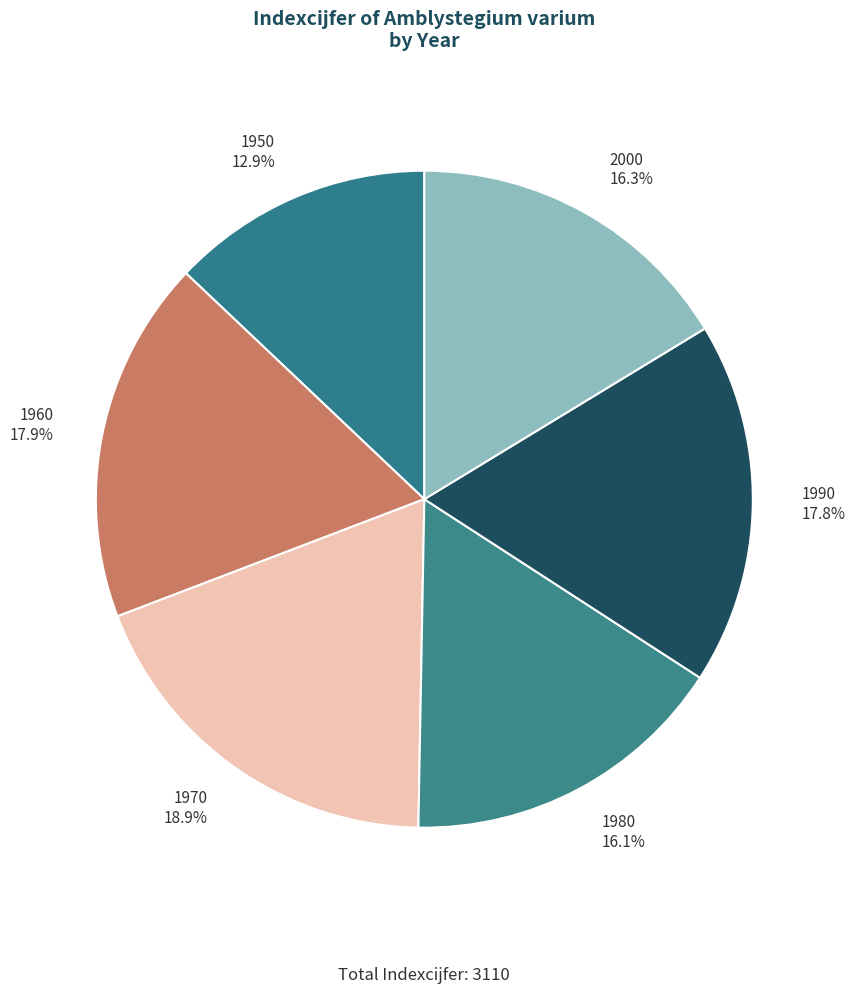

To the nearest percent, what is the average slice percentage?

17%